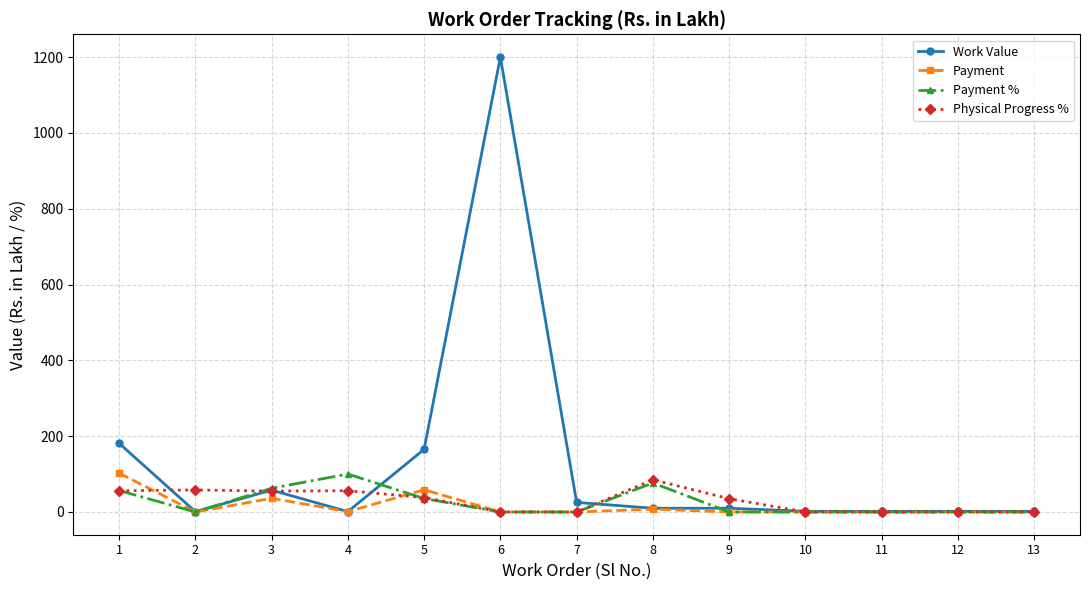

Is the value of Payment % at 9 greater than the value of Payment at 3?

No